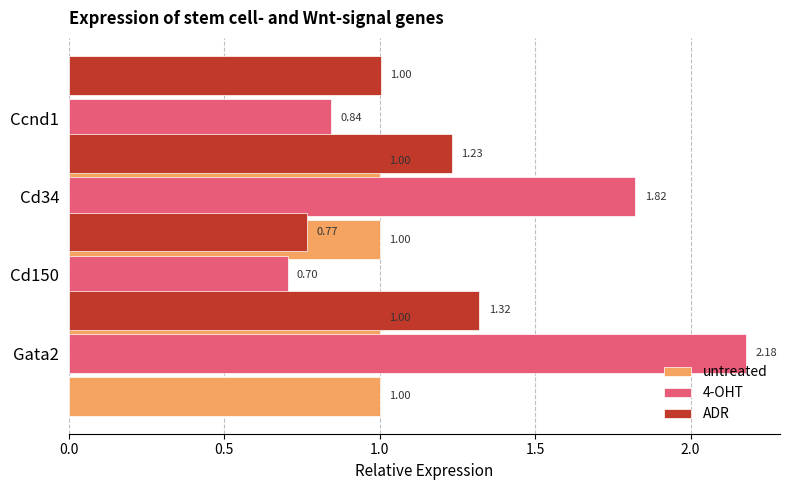

Reading left to right, extract all data points from this chart.

untreated: 0.5	0.5	0.5	0.5
4-OHT: 2.2	0.7	1.8	0.8
ADR: 1.3	0.8	1.2	1.0